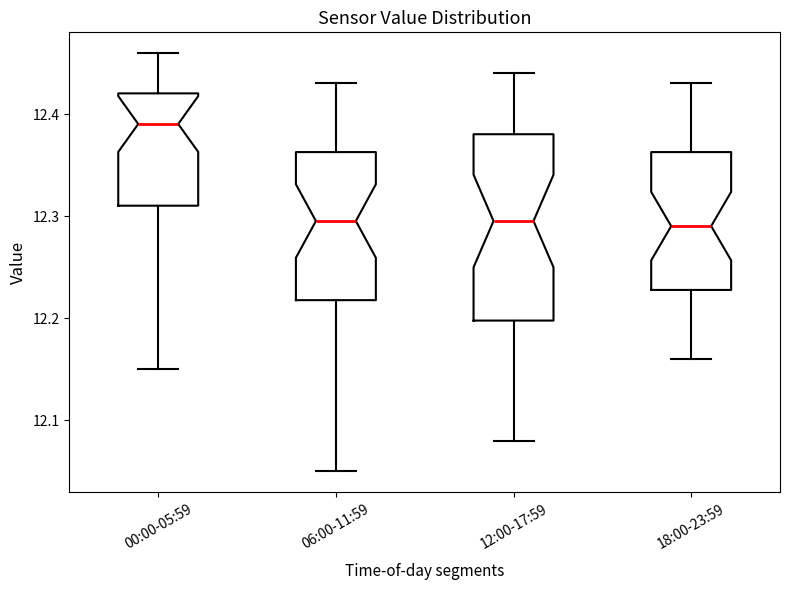

Reading left to right, read every box against the y-axis: the position of its median line, the range the box covers, and the ends of its whiskers. The values are not printed on the chart, so give them approximately, as read against the axis.

00:00-05:59: median 12.39, box 12.31 to 12.42, whiskers 12.15 to 12.46
06:00-11:59: median 12.30, box 12.22 to 12.36, whiskers 12.05 to 12.43
12:00-17:59: median 12.30, box 12.20 to 12.38, whiskers 12.08 to 12.44
18:00-23:59: median 12.29, box 12.23 to 12.36, whiskers 12.16 to 12.43